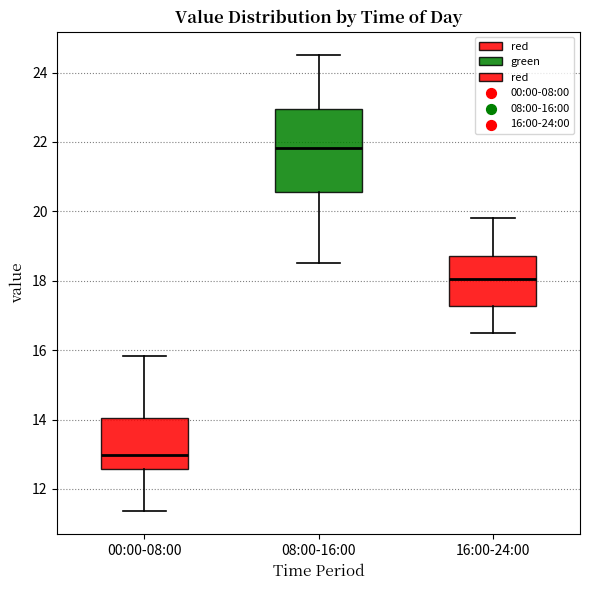

Which box's median line is the highest?

08:00-16:00